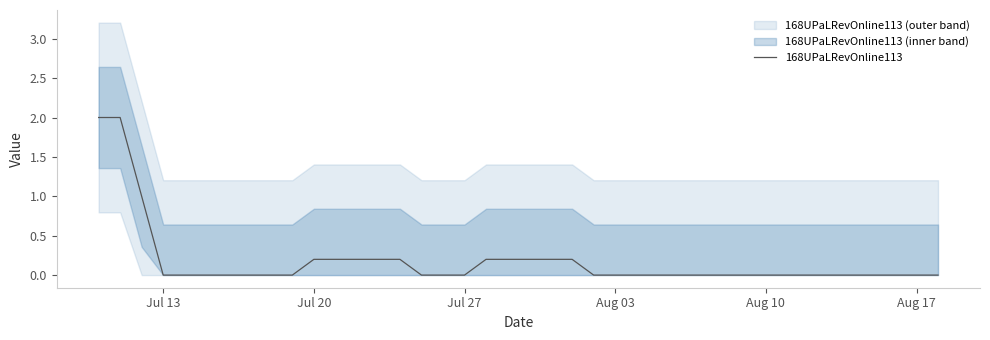

What is the highest value of the 168UPaLRevOnline113 series?

2.0